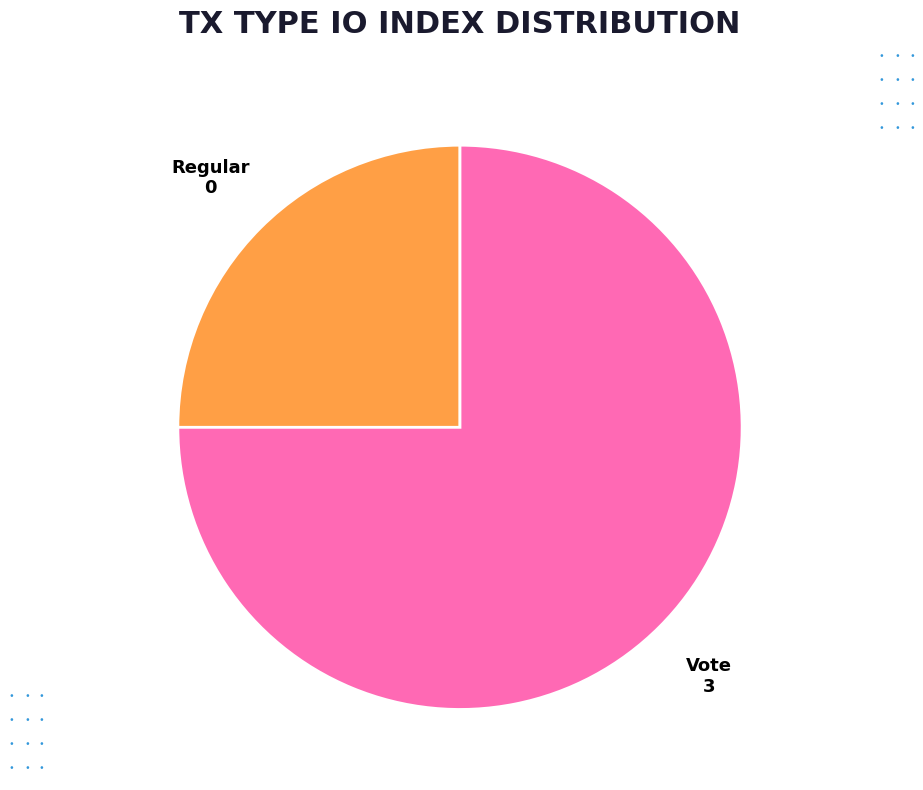

How many segments does this pie chart have?

2